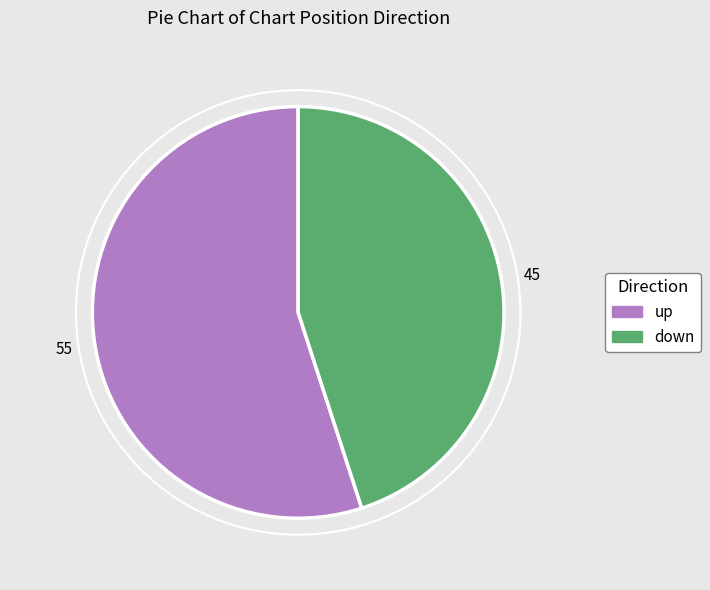

Is there a majority slice in this chart?

Yes